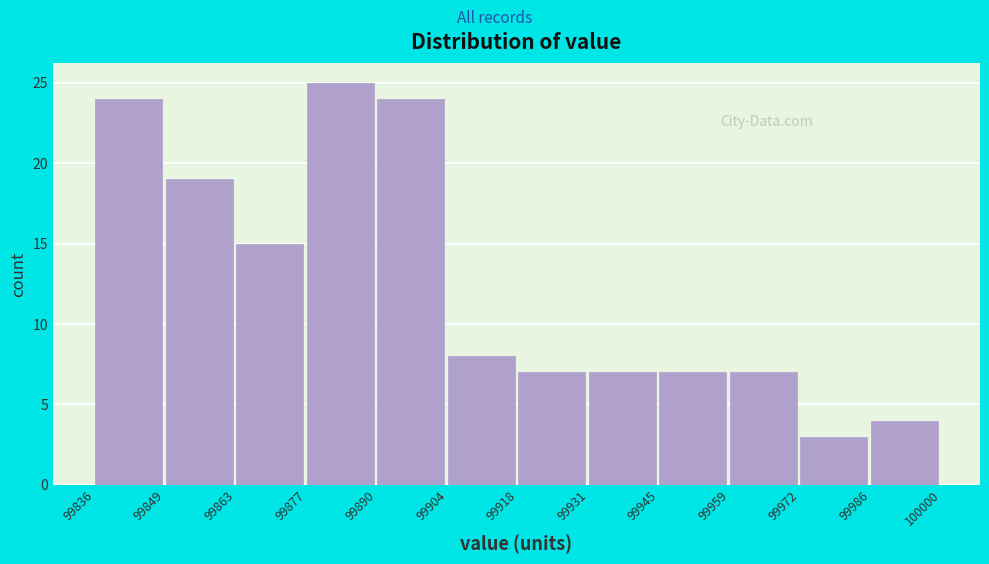

Reading left to right, transcribe this chart: for each bar, give the range it covers on the x-axis and its height. The values are not printed on the chart, so give them approximately, as read against the axis.

99836 to 99849: 24
99849 to 99863: 19
99863 to 99877: 15
99877 to 99890: 25
99890 to 99904: 24
99904 to 99918: 8
99918 to 99931: 7
99931 to 99945: 7
99945 to 99959: 7
99959 to 99972: 7
99972 to 99986: 3
99986 to 100000: 4